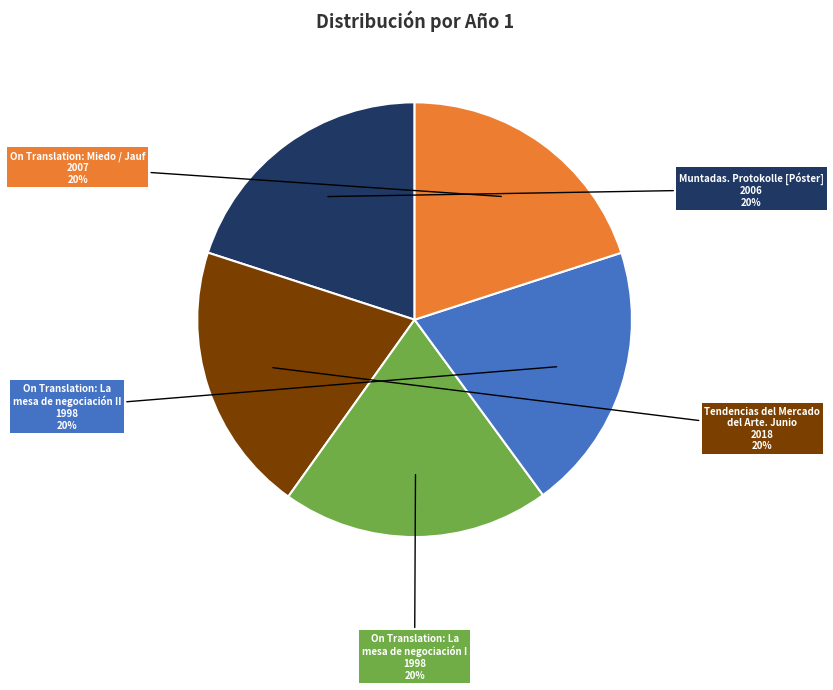

How many segments does this pie chart have?

5